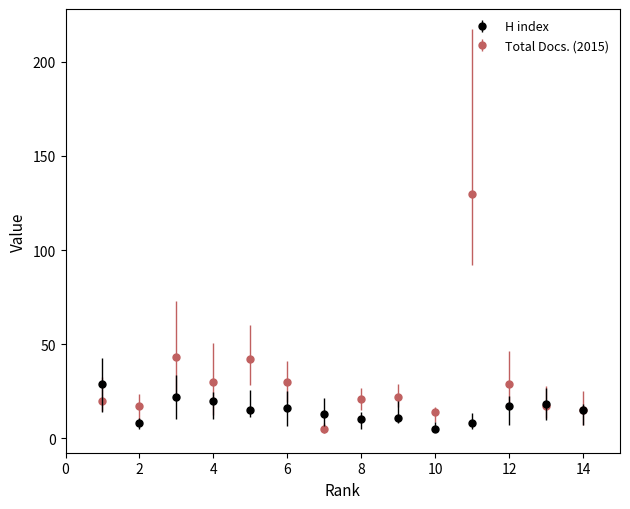

What is the value of the H index point at the 1st from the left?

29